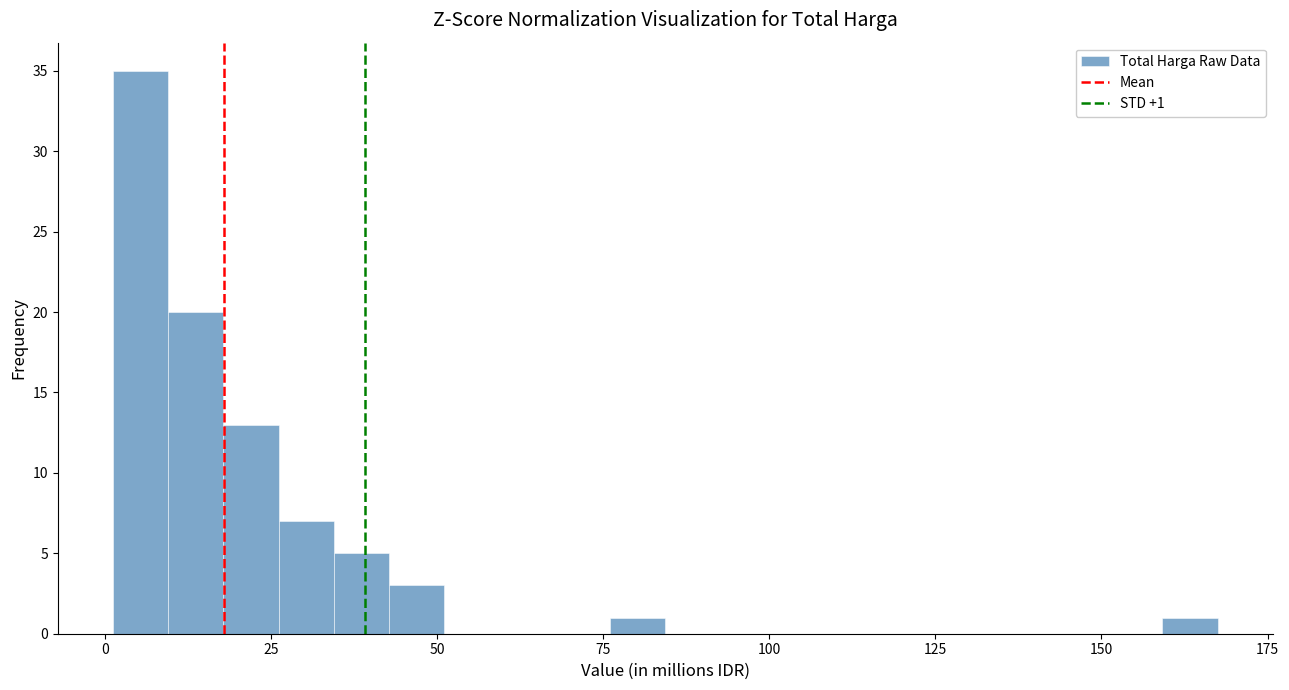

Around what value on the x-axis is the tallest bar? Give the approximate position of its centre, as read against the axis.

5